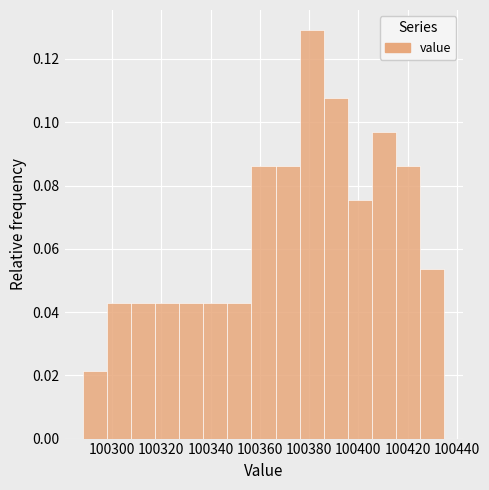

Reading left to right, list every bar in this chart as the range it spans on the x-axis followed by its height. Neither the bar edges nor the heights are printed on the chart, so give them approximately, as read against the axes.

100288.0 to 100297.8: 0.022
100297.8 to 100307.6: 0.044
100307.6 to 100317.4: 0.044
100317.4 to 100327.2: 0.044
100327.2 to 100337.0: 0.044
100337.0 to 100346.8: 0.044
100346.8 to 100356.6: 0.044
100356.6 to 100366.4: 0.086
100366.4 to 100376.2: 0.086
100376.2 to 100386.0: 0.130
100386.0 to 100395.8: 0.108
100395.8 to 100405.6: 0.076
100405.6 to 100415.4: 0.096
100415.4 to 100425.2: 0.086
100425.2 to 100435.0: 0.054